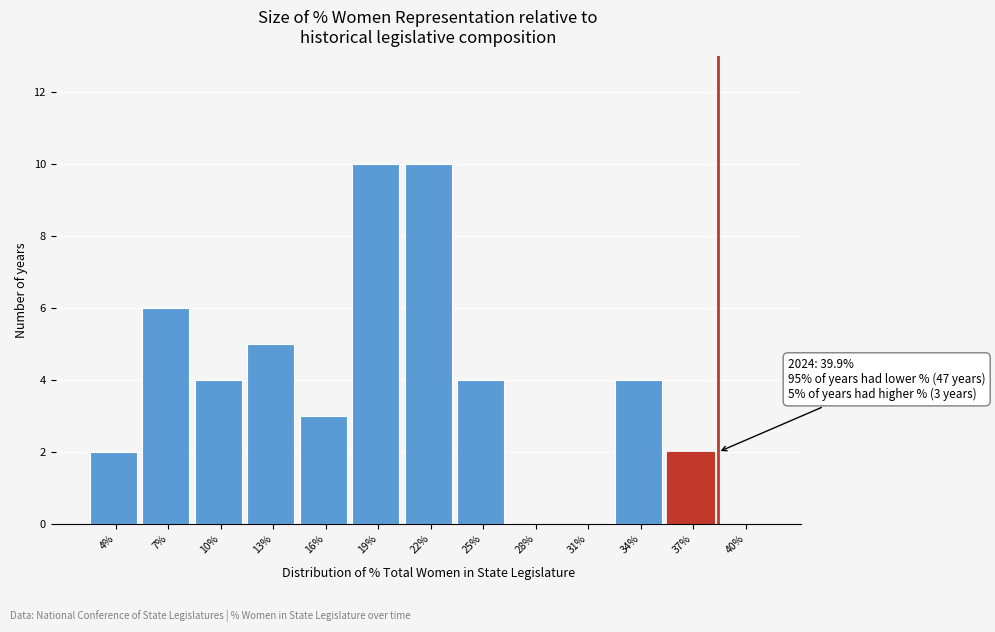

Reading left to right, transcribe all the data shown in this chart.

4%=2	7%=6	10%=4	13%=5	16%=3	19%=10	22%=10	25%=4	28%=0	31%=0	34%=4	37%=2	40%=0